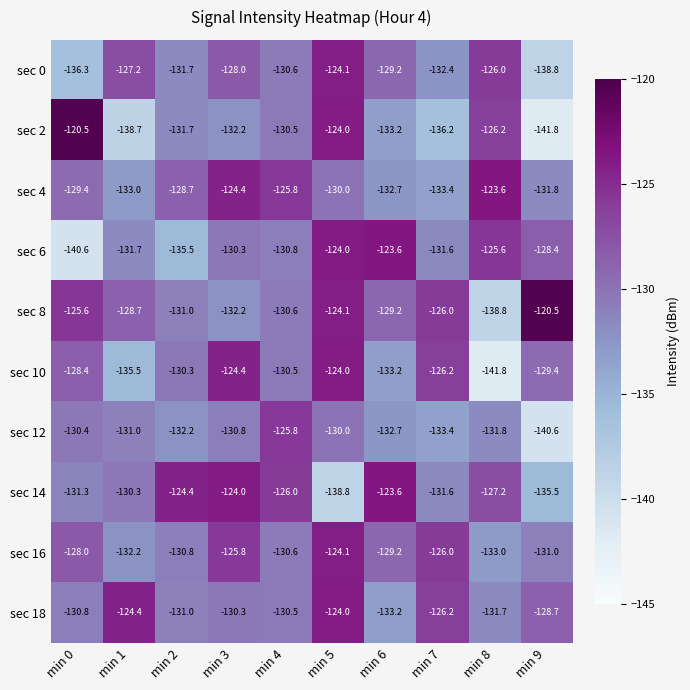

Count the number of data series in this chart.

10